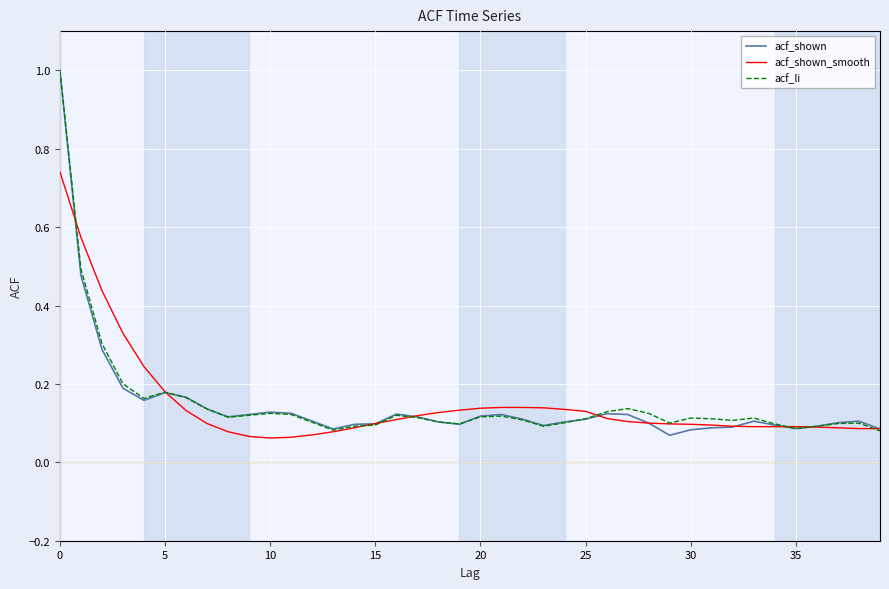

How many lines are shown in the chart?

3